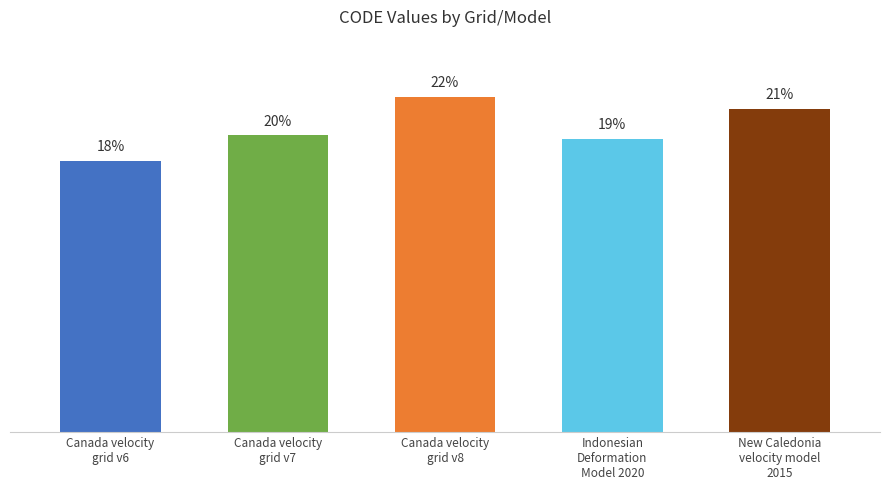

How many series are shown in this chart?

1